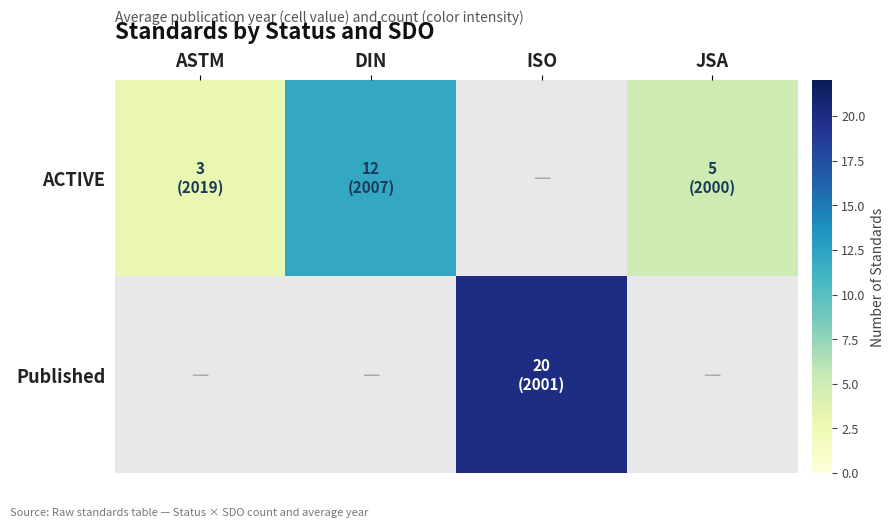

Where is ACTIVE nearest to the value 7?

JSA